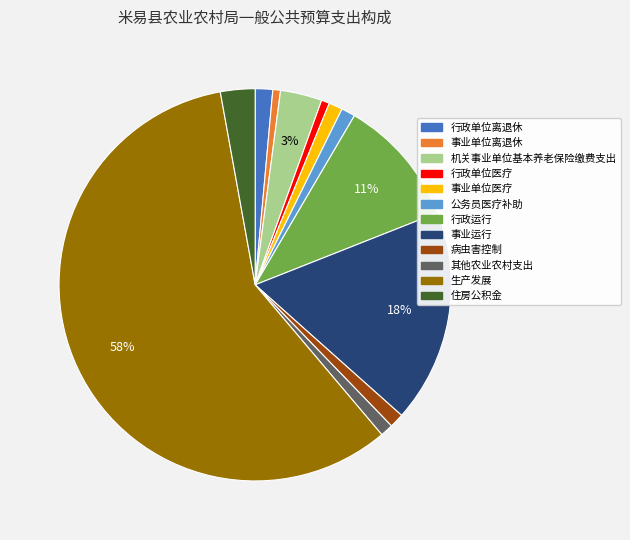

Which slice is the largest?

生产发展